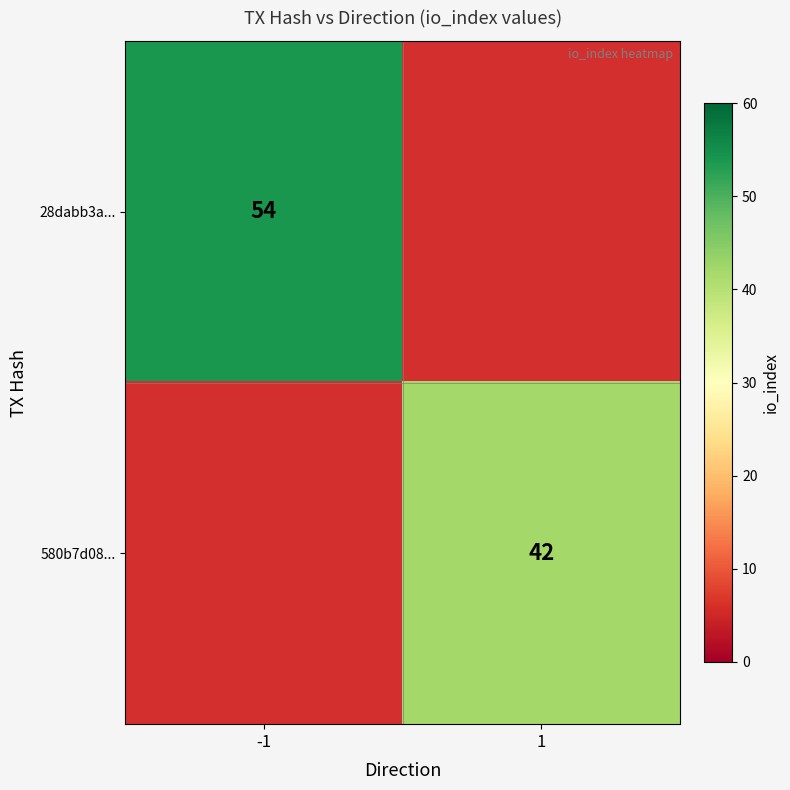

True or false: 580b7d08... has a value of 42 at 1.

True